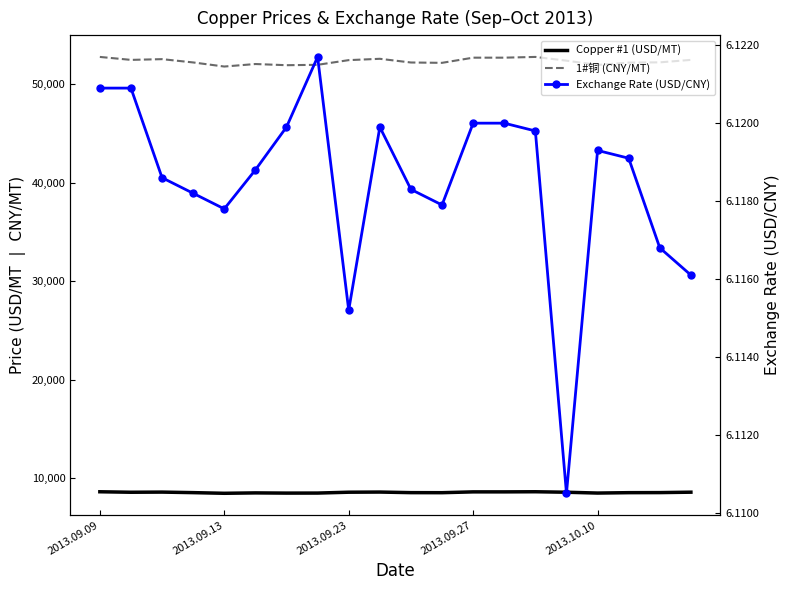

True or false: Copper #1 (USD/MT) and 1#铜 (CNY/MT) intersect in this chart.

False